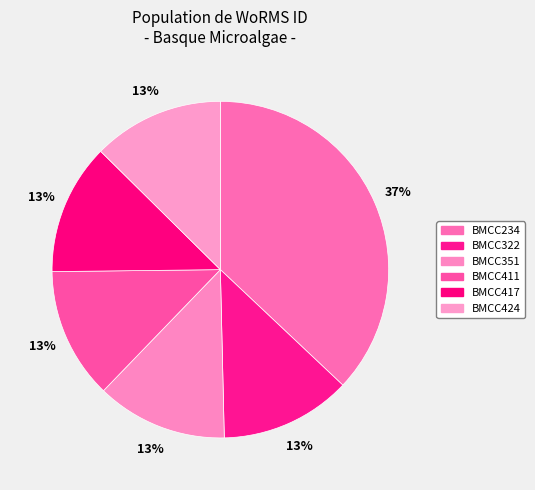

How many slices are in this pie chart?

6